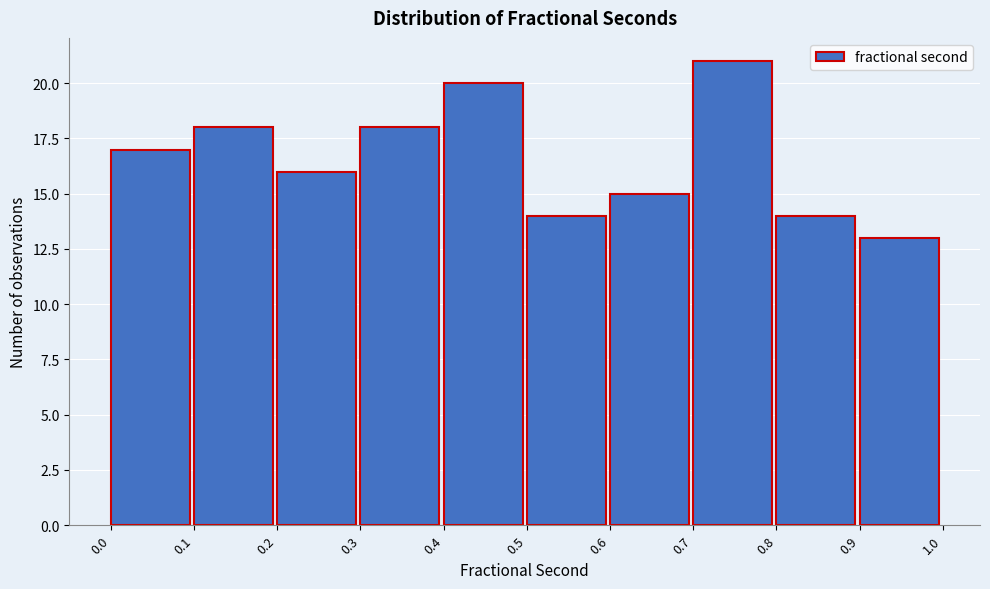

Reading left to right, transcribe this chart: for each bar, give the range it covers on the x-axis and its height. The values are not printed on the chart, so give them approximately, as read against the axis.

0.0 to 0.1: 17
0.1 to 0.2: 18
0.2 to 0.3: 16
0.3 to 0.4: 18
0.4 to 0.5: 20
0.5 to 0.6: 14
0.6 to 0.7: 15
0.7 to 0.8: 21
0.8 to 0.9: 14
0.9 to 1.0: 13